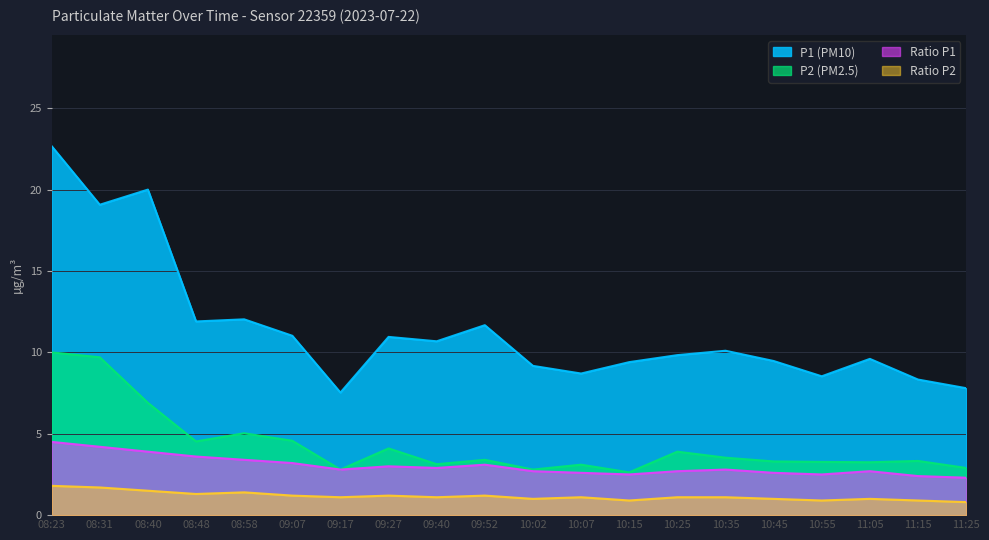

Count the number of data series in this chart.

4